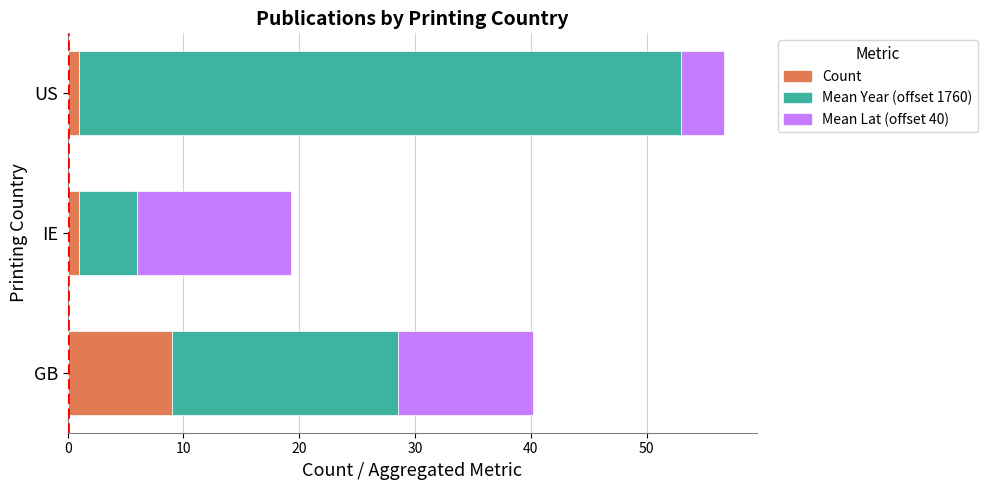

Read the Count value at GB.

9.0